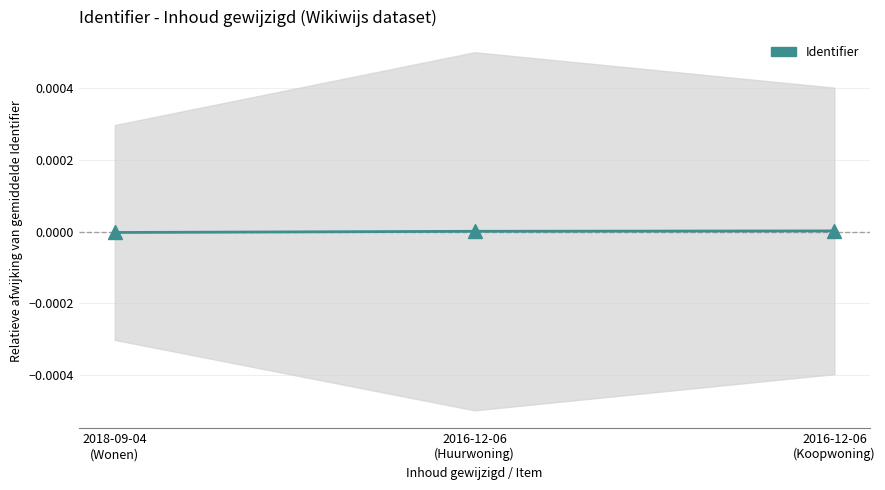

How many positive values are there?

2